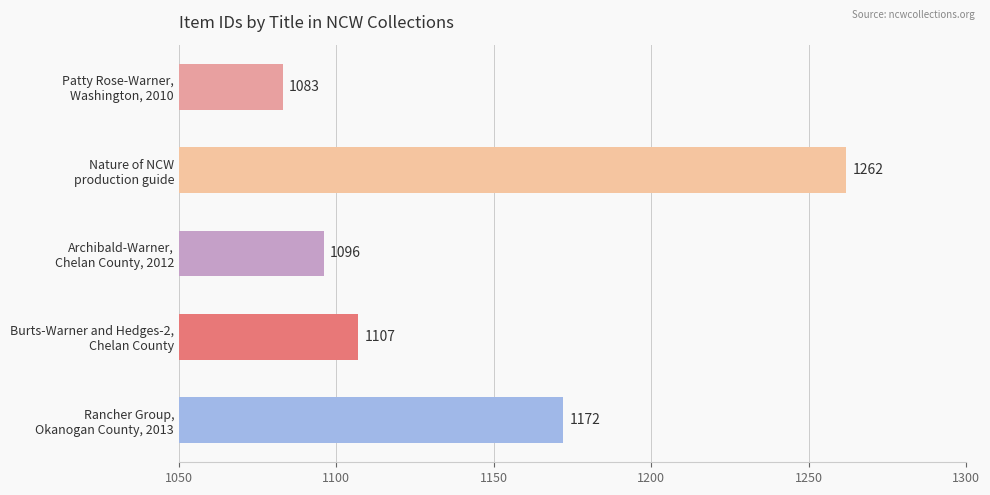

What is the sum of all values?

5720